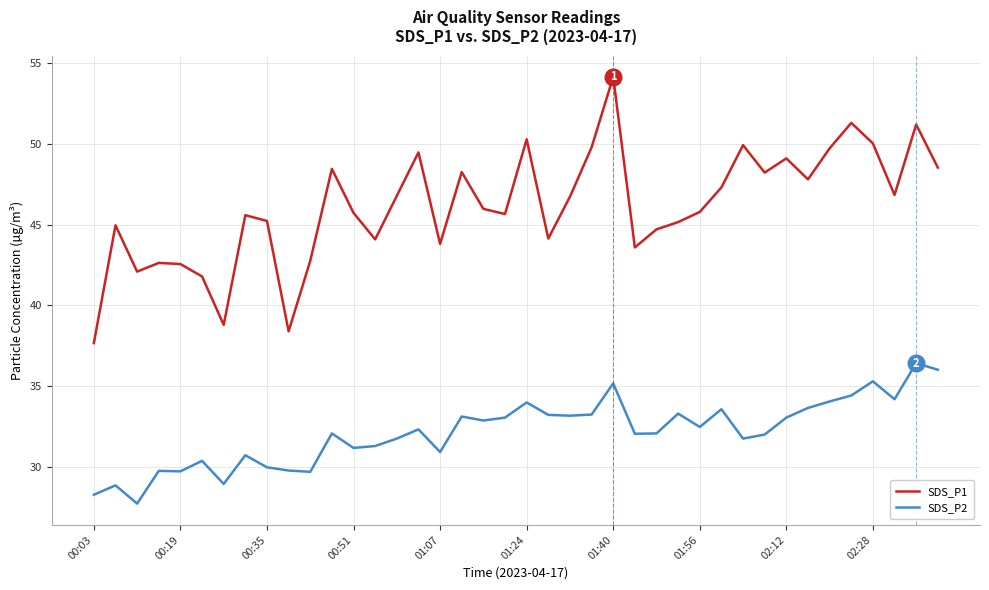

What is the smallest value displayed?

27.7